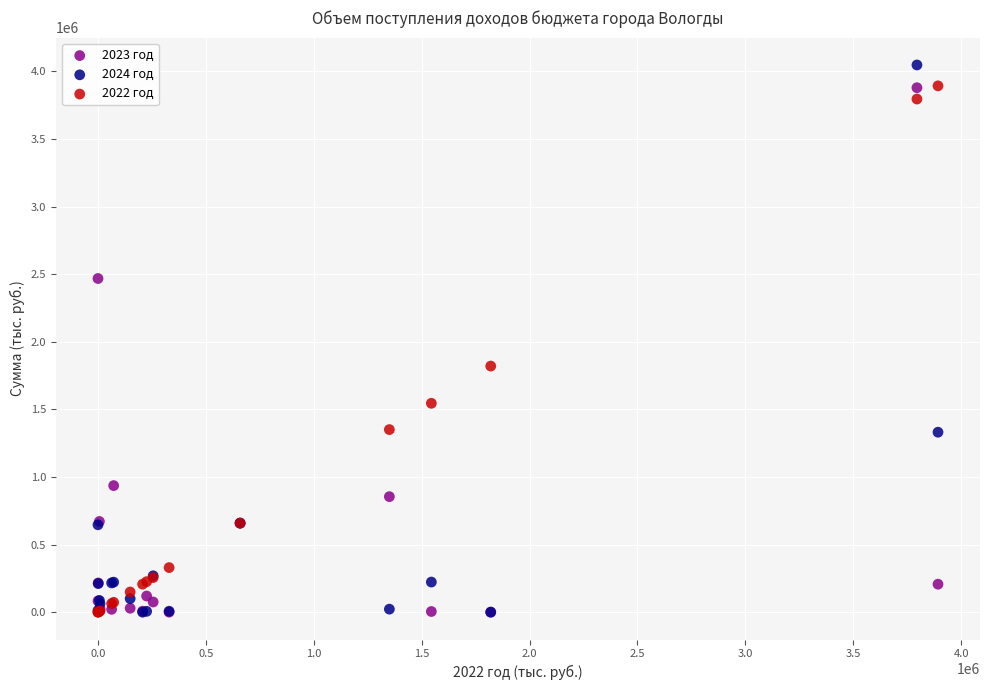

Which series reaches the maximum Y coordinate?

2024 год